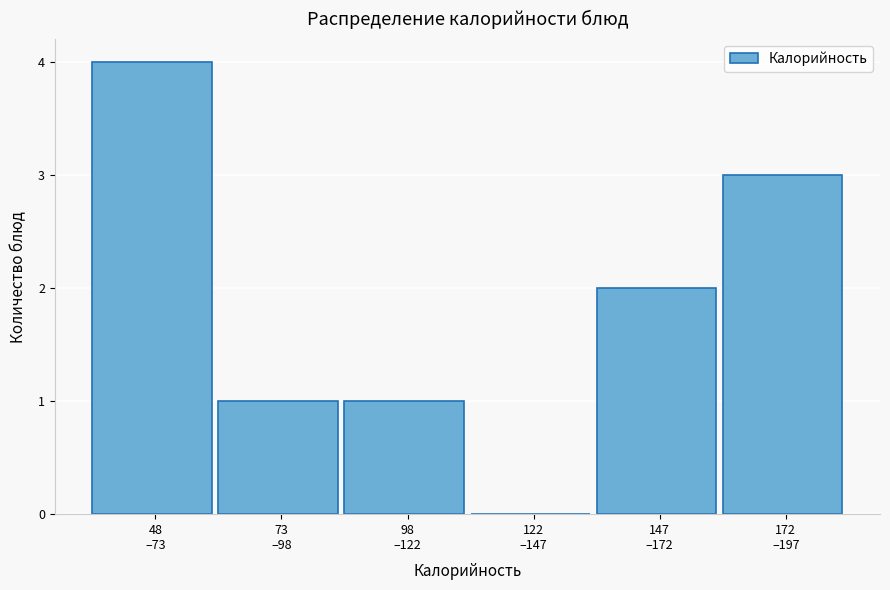

What is the sum of all values?

11